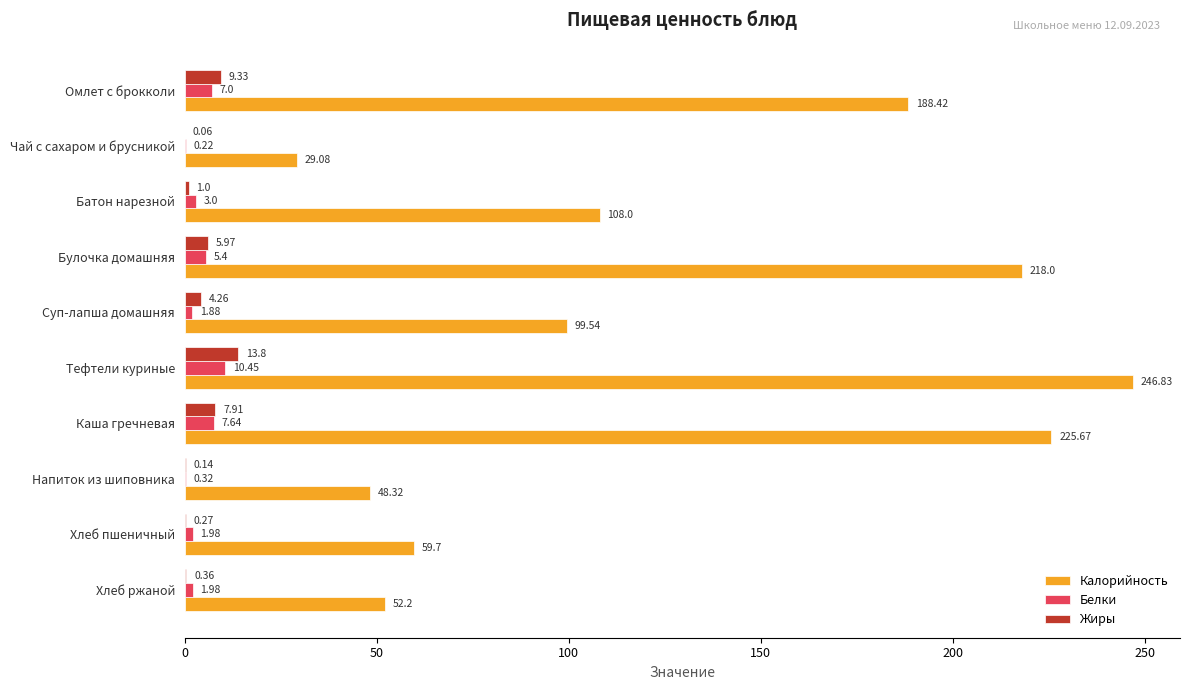

Which series changed the most between Чай с сахаром и брусникой and Хлеб ржаной?

Калорийность